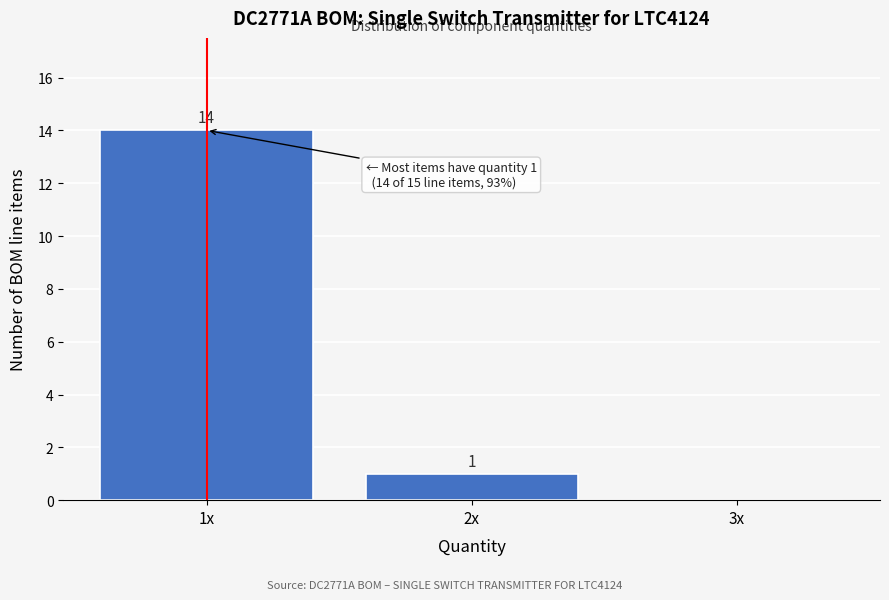

Reading left to right, transcribe all the data shown in this chart.

1x=14	2x=1	3x=0